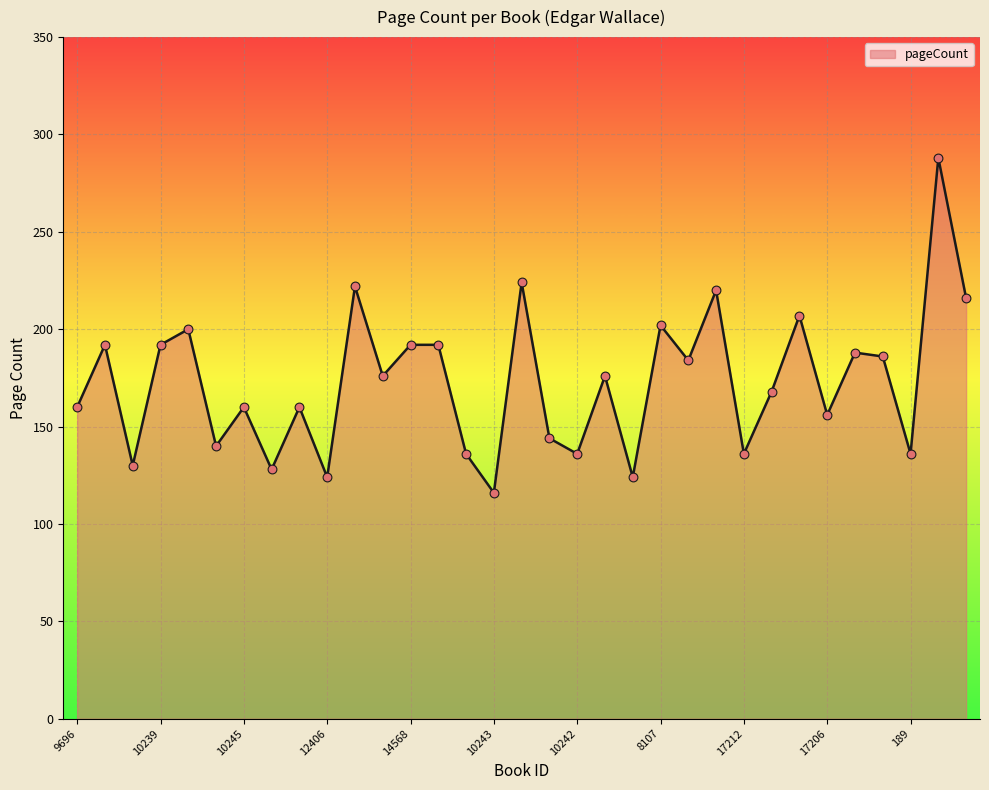

What is the difference between the maximum and minimum values?

172